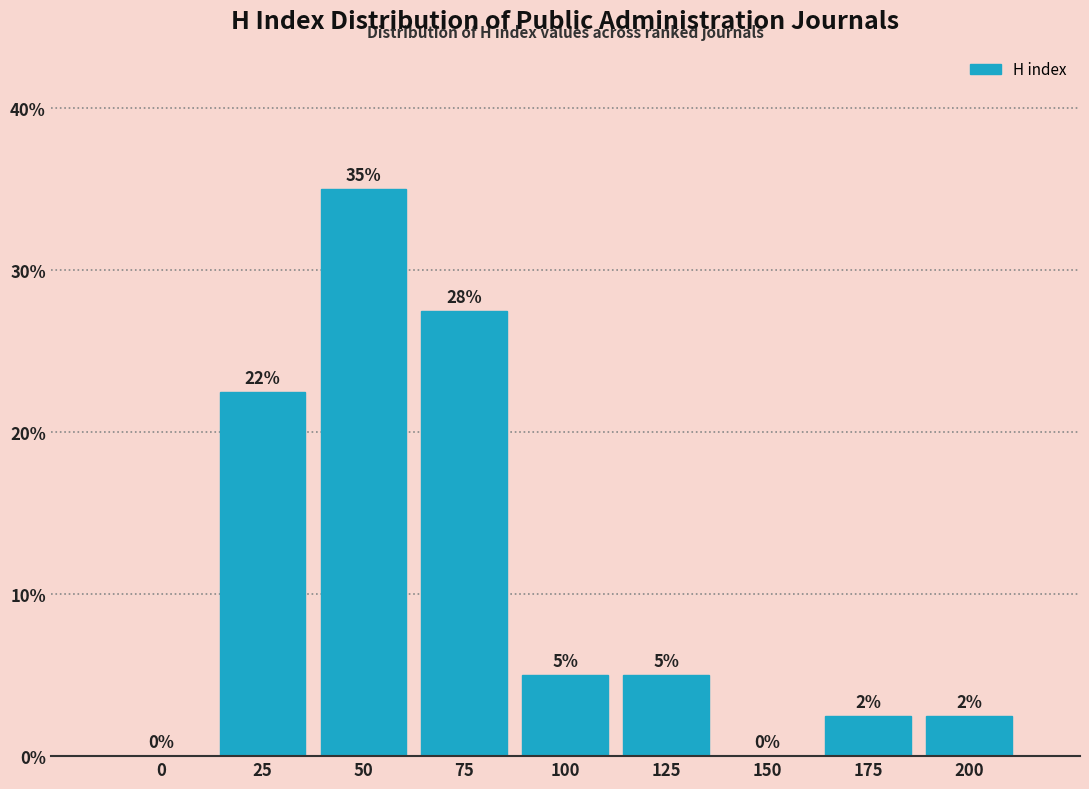

At which label does the data first exceed 5?

25